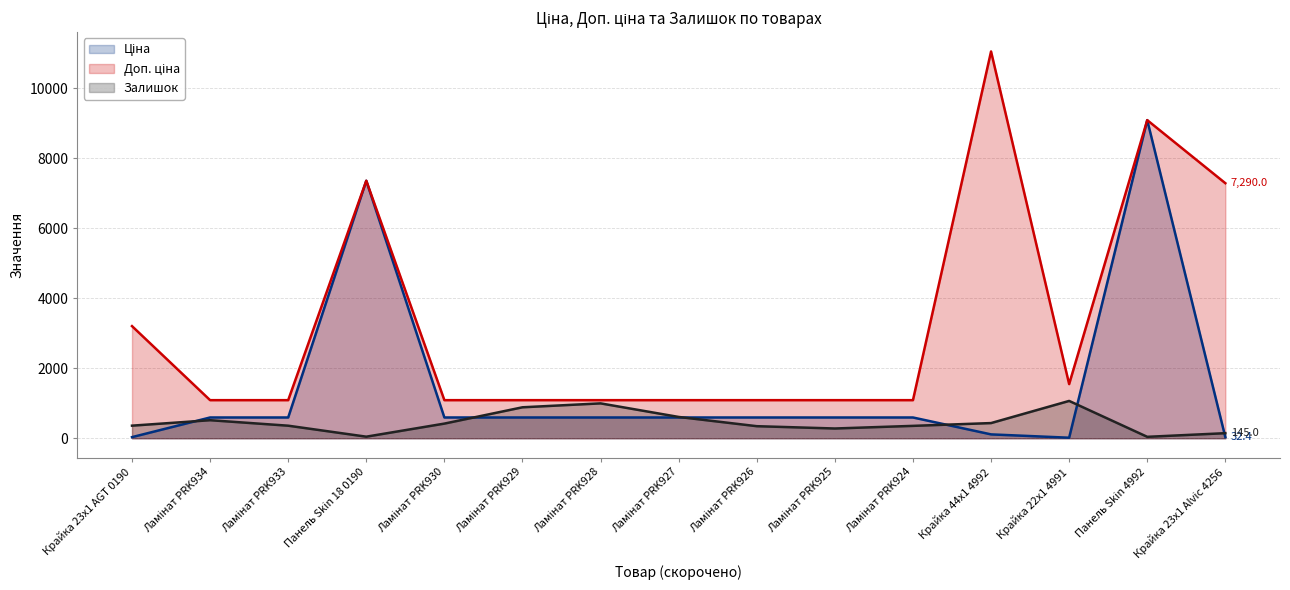

Reading left to right, transcribe all the data shown in this chart.

Ціна: Крайка 23x1 AGT 0190=32.0	Ламінат PRK934=593.8	Ламінат PRK933=593.8	Панель Skin 18 0190=7360.2	Ламінат PRK930=593.8	Ламінат PRK929=593.8	Ламінат PRK928=593.8	Ламінат PRK927=593.8	Ламінат PRK926=593.8	Ламінат PRK925=593.8	Ламінат PRK924=593.8	Крайка 44x1 4992=110.5	Крайка 22x1 4991=15.5	Панель Skin 4992=9092.0	Крайка 23x1 Alvic 4256=32.4
Доп. ціна: Крайка 23x1 AGT 0190=3205.0	Ламінат PRK934=1088.8	Ламінат PRK933=1088.8	Панель Skin 18 0190=7360.2	Ламінат PRK930=1088.8	Ламінат PRK929=1088.8	Ламінат PRK928=1088.8	Ламінат PRK927=1088.8	Ламінат PRK926=1088.8	Ламінат PRK925=1088.8	Ламінат PRK924=1088.8	Крайка 44x1 4992=11055.0	Крайка 22x1 4991=1548.0	Панель Skin 4992=9092.0	Крайка 23x1 Alvic 4256=7290.0
Залишок: Крайка 23x1 AGT 0190=360.0	Ламінат PRK934=516.0	Ламінат PRK933=359.0	Панель Skin 18 0190=45.0	Ламінат PRK930=419.0	Ламінат PRK929=885.0	Ламінат PRK928=997.0	Ламінат PRK927=609.0	Ламінат PRK926=345.0	Ламінат PRK925=279.0	Ламінат PRK924=354.0	Крайка 44x1 4992=434.0	Крайка 22x1 4991=1067.0	Панель Skin 4992=41.0	Крайка 23x1 Alvic 4256=145.0